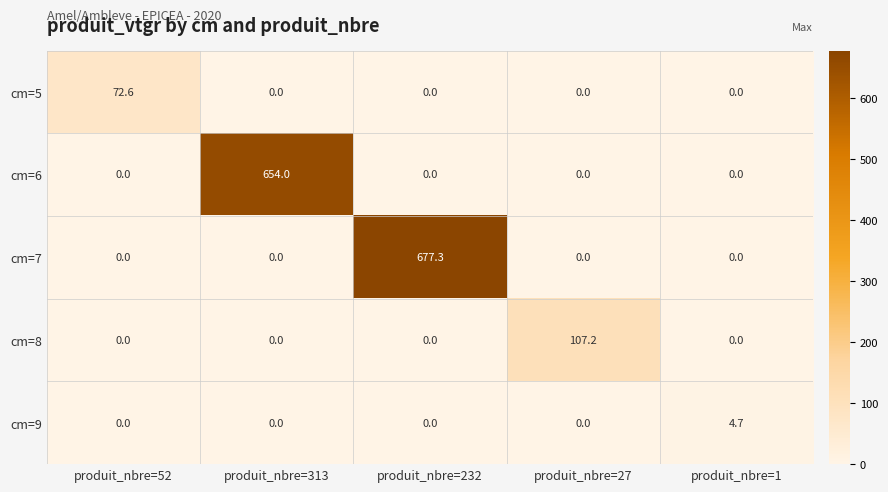

How many cm=9 values are between 0 and 1?

4